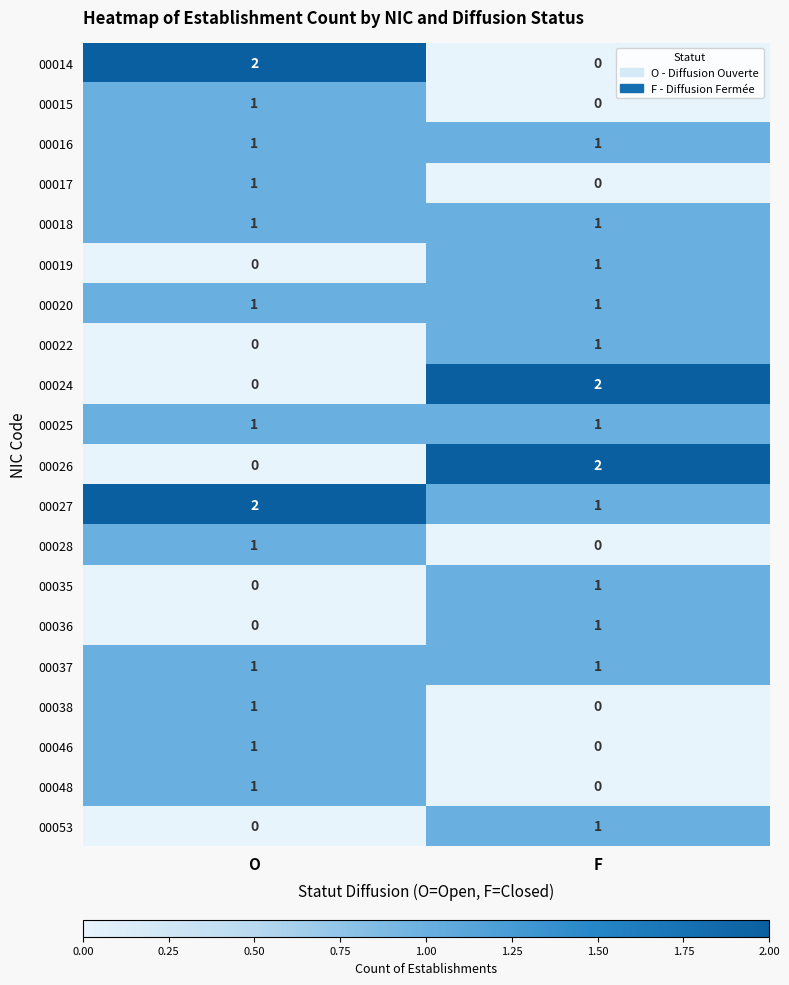

Is it true that 00024 equals 2 at F?

True